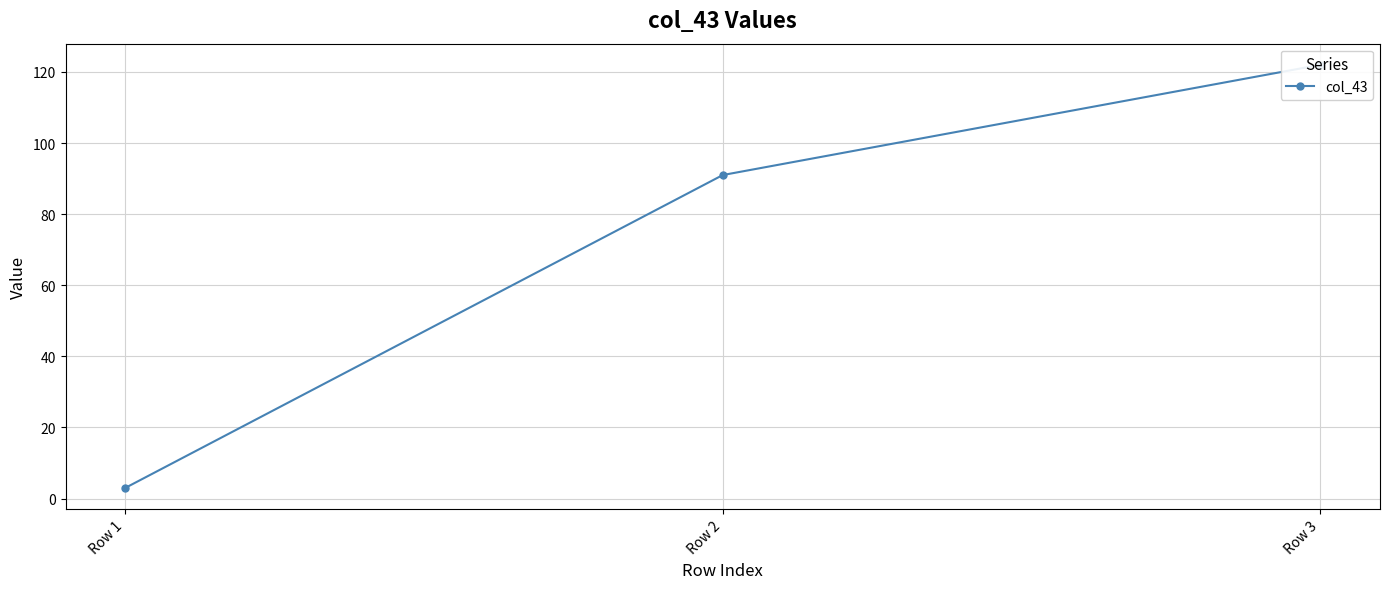

At which label does the data first exceed 91?

Row 3